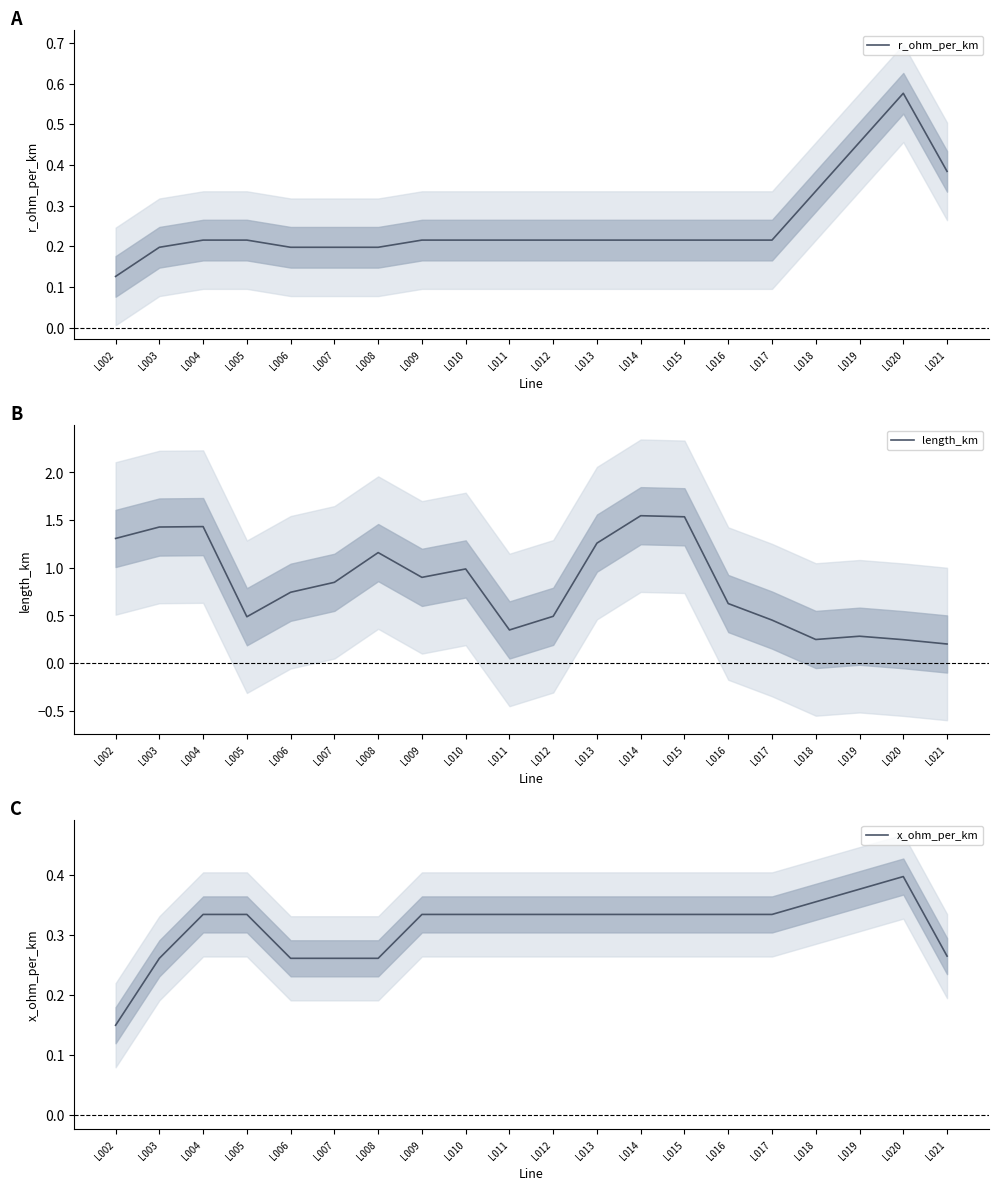

Rank the categories by x_ohm_per_km value from lowest to highest.

L002, L003, L006, L007, L008, L021, L004, L005, L009, L010, L011, L012, L013, L014, L015, L016, L017, L018, L019, L020